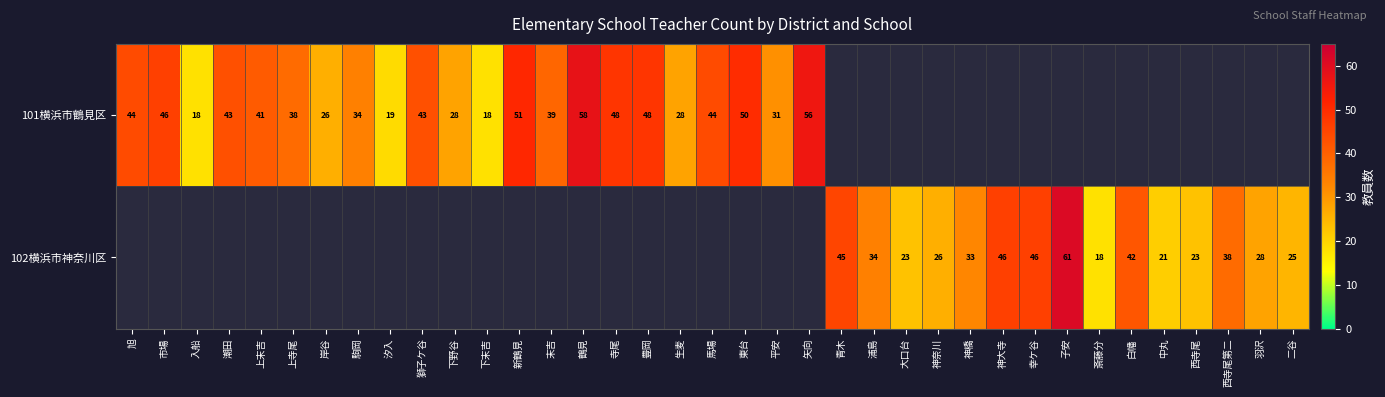

Which category has the highest value across all series?

子安